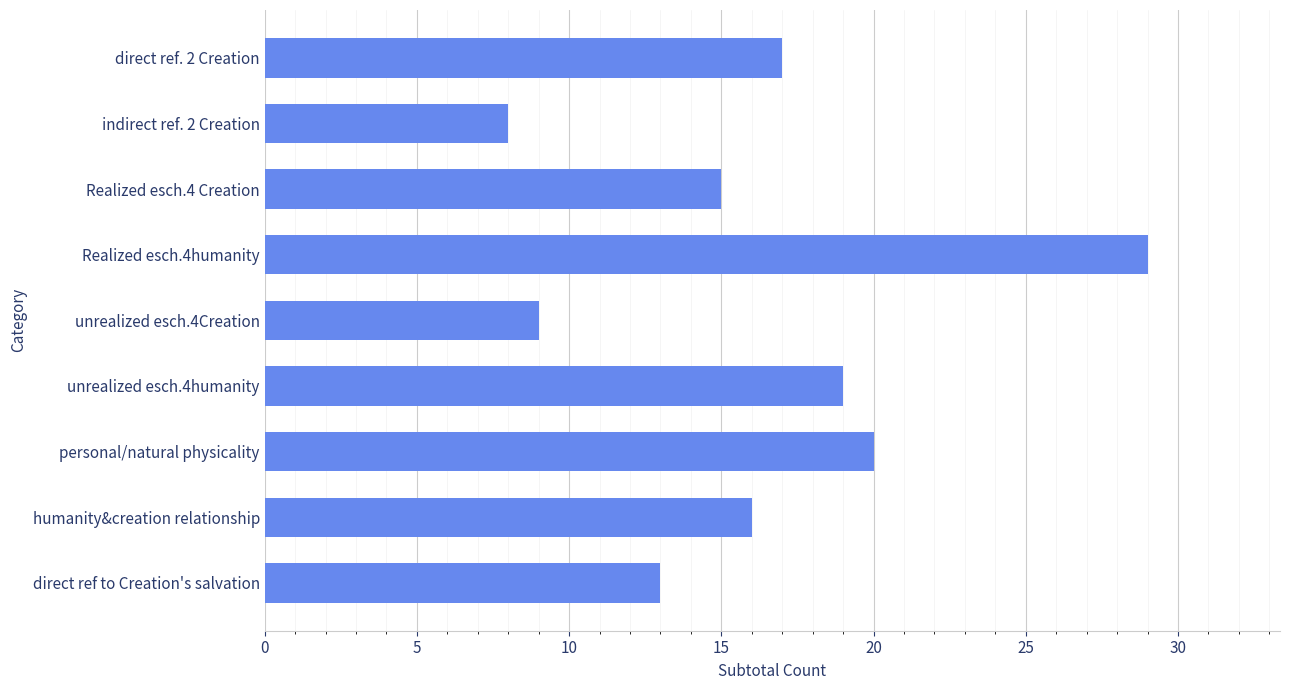

Between Realized esch.4 Creation and indirect ref. 2 Creation, which is larger?

Realized esch.4 Creation